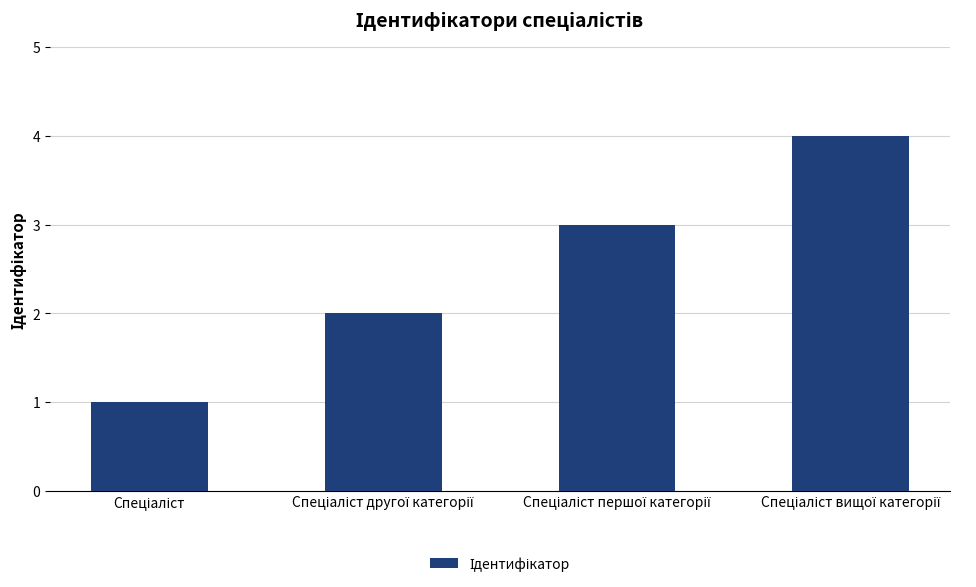

How many distinct data groups are displayed?

1